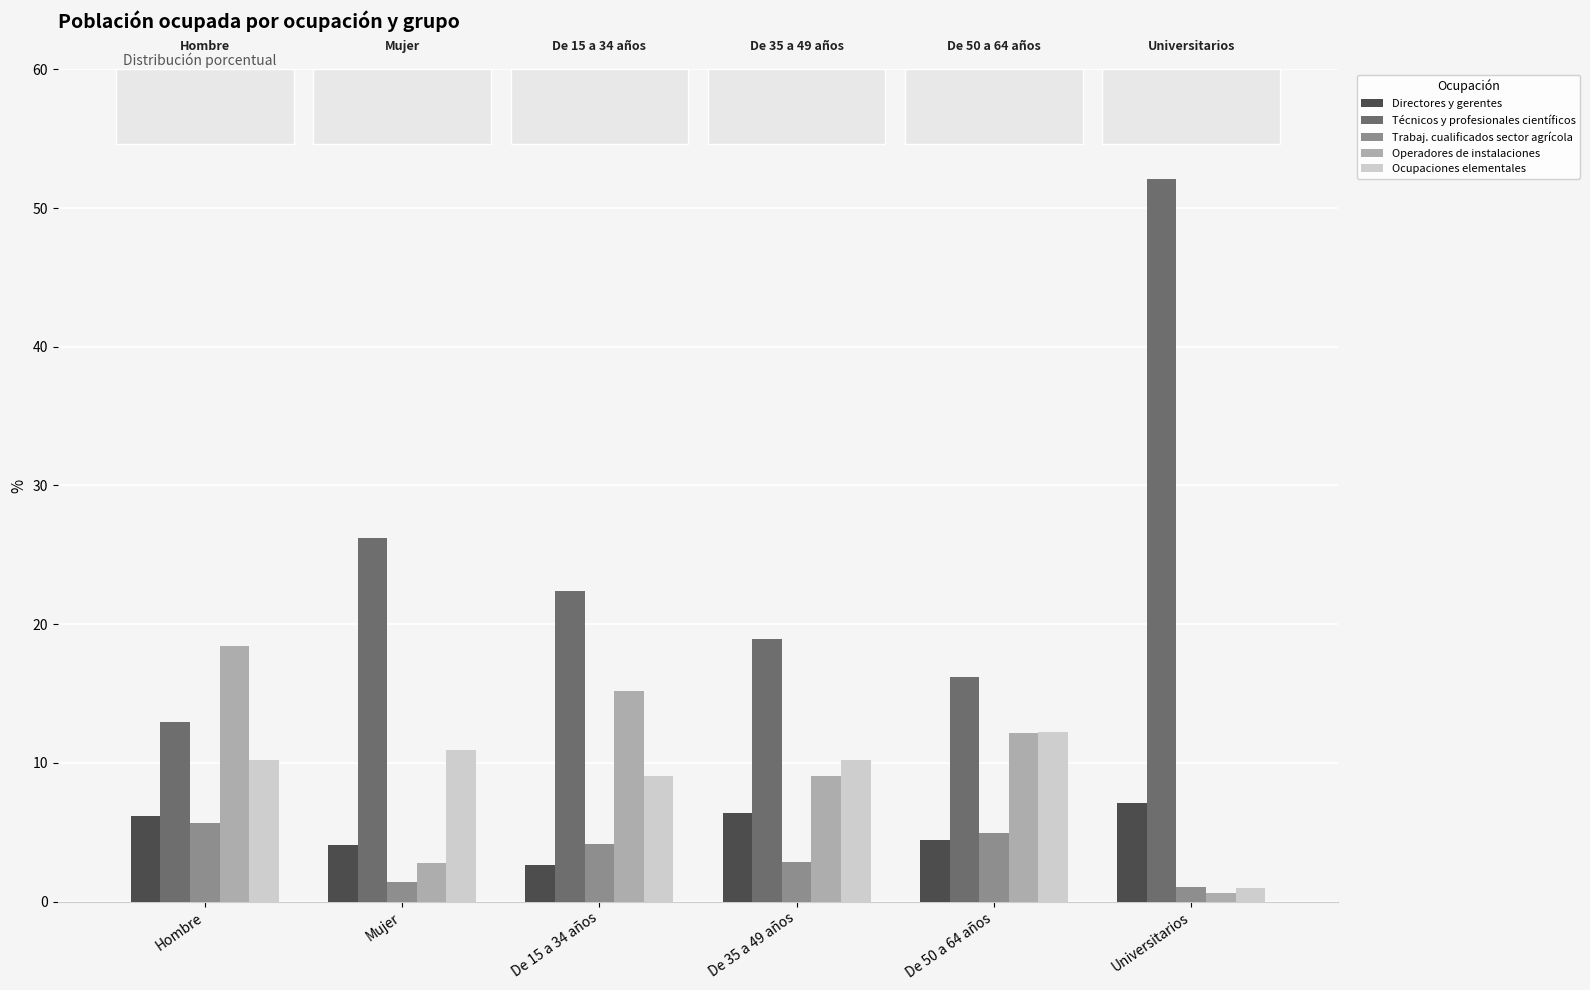

What is the difference between the Técnicos y profesionales científicos values at De 35 a 49 años and De 50 a 64 años?

2.7